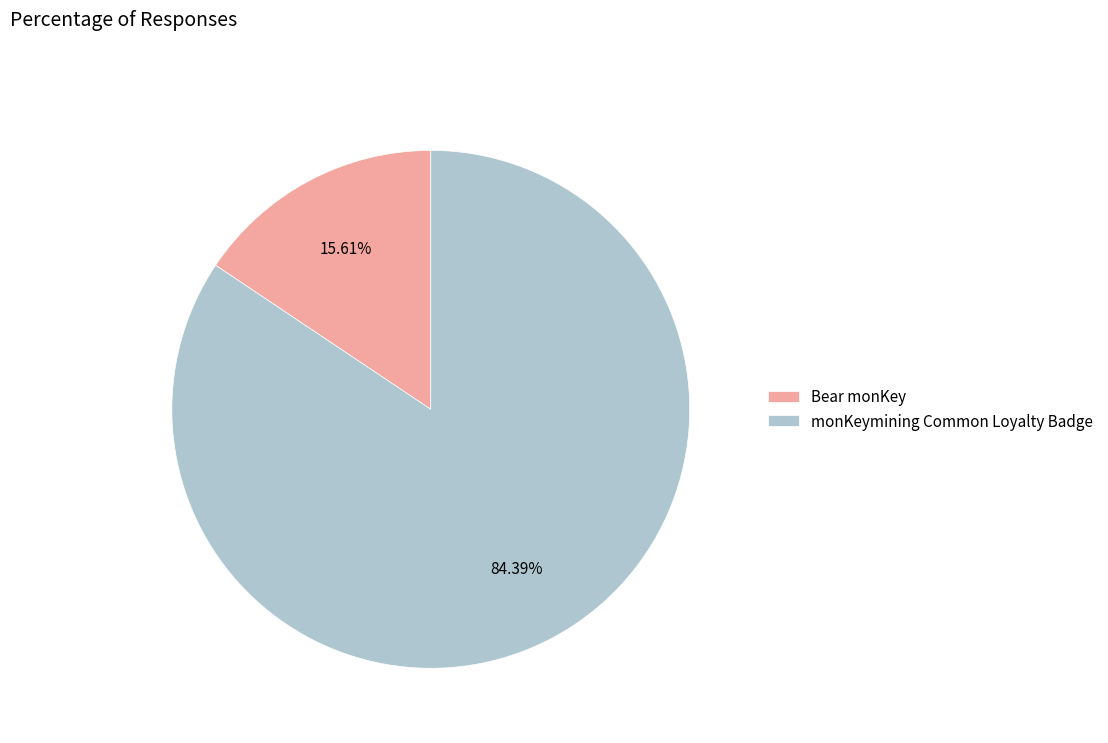

To the nearest percent, what portion does monKeymining Common Loyalty Badge represent?

84%